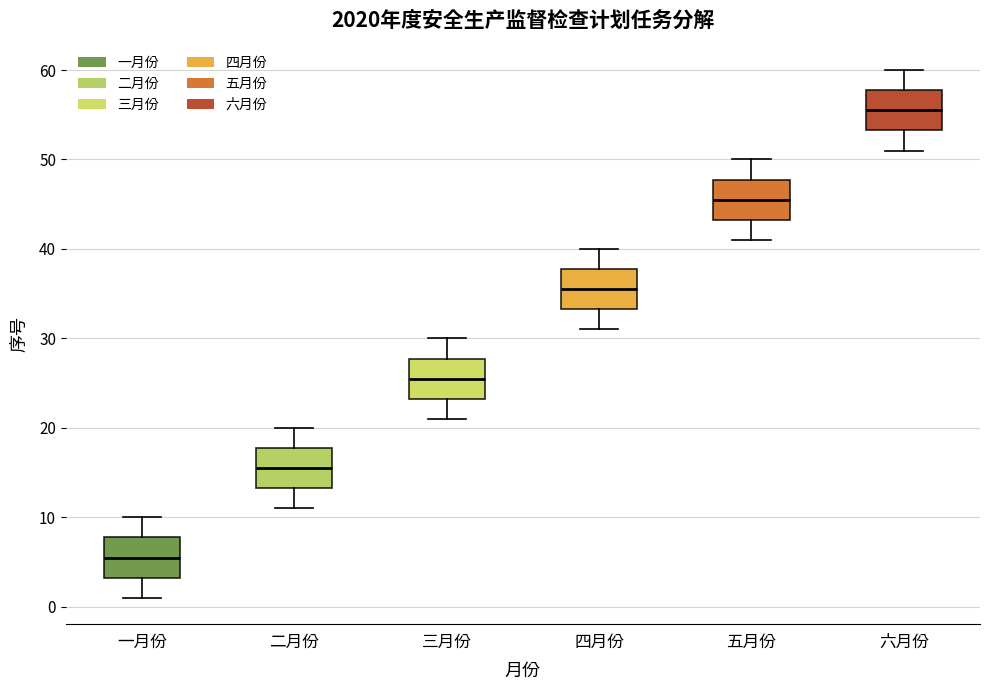

Reading left to right, read every box against the y-axis: the position of its median line, the range the box covers, and the ends of its whiskers. The values are not printed on the chart, so give them approximately, as read against the axis.

一月份: median 6, box 3 to 8, whiskers 1 to 10
二月份: median 16, box 13 to 18, whiskers 11 to 20
三月份: median 26, box 23 to 28, whiskers 21 to 30
四月份: median 36, box 33 to 38, whiskers 31 to 40
五月份: median 46, box 43 to 48, whiskers 41 to 50
六月份: median 56, box 53 to 58, whiskers 51 to 60